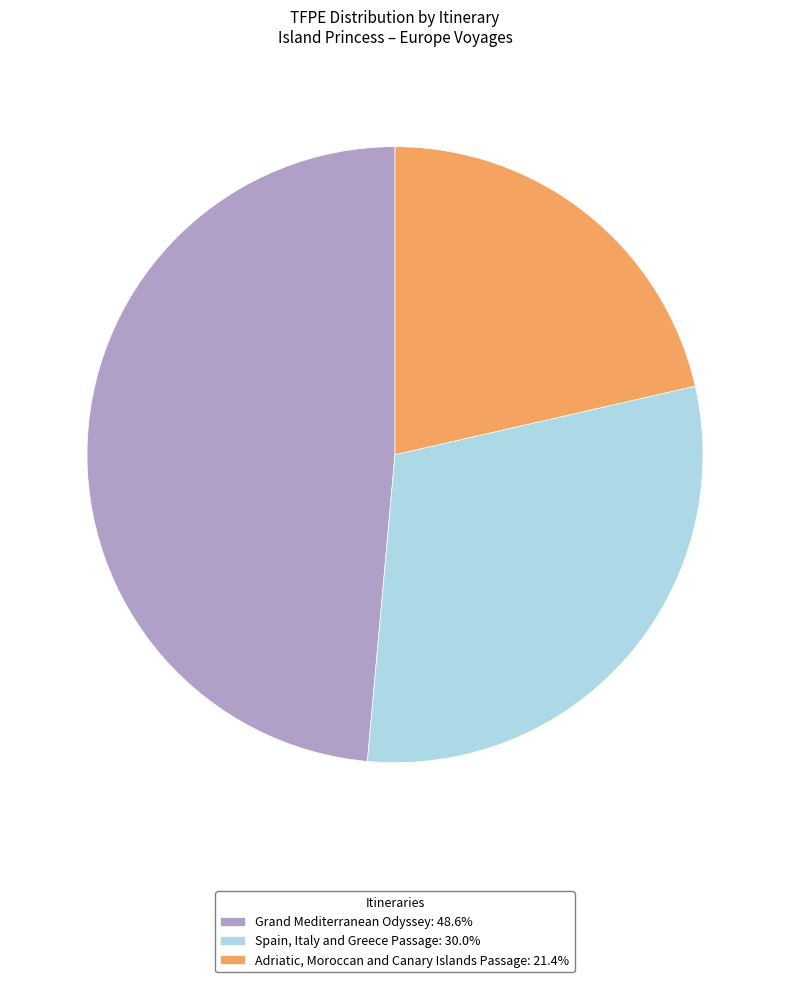

Do Spain, Italy and Greece Passage: 30.0% and Adriatic, Moroccan and Canary Islands Passage: 21.4% together represent more than half of the pie?

Yes